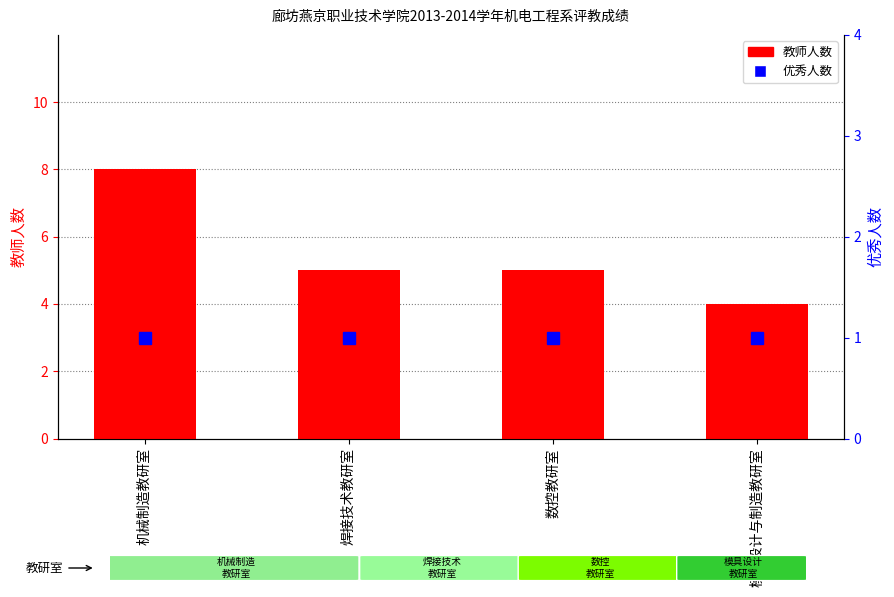

What is the maximum value shown in the chart?

8